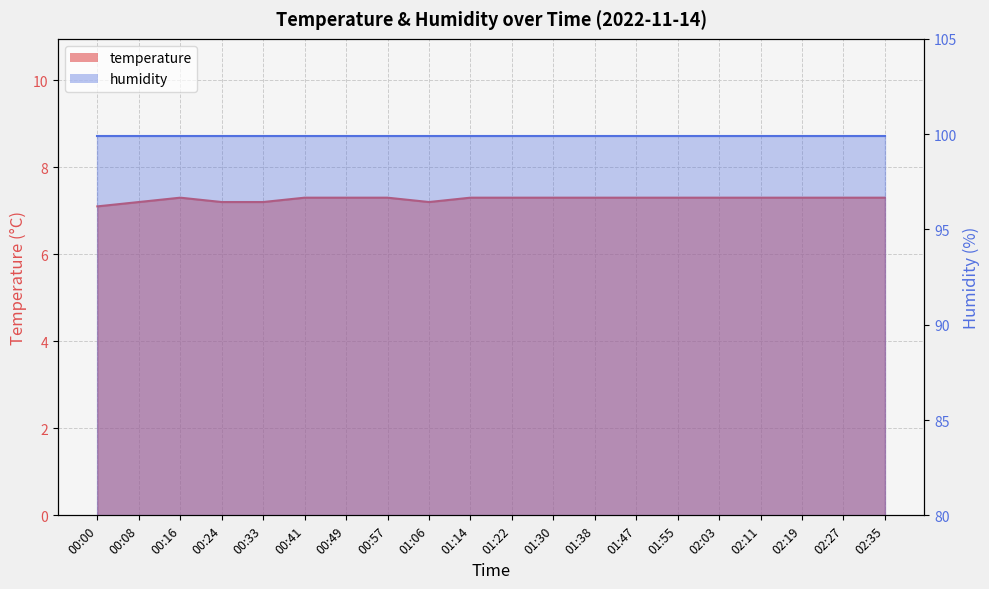

True or false: the data has more than 0 interior local peaks.

True